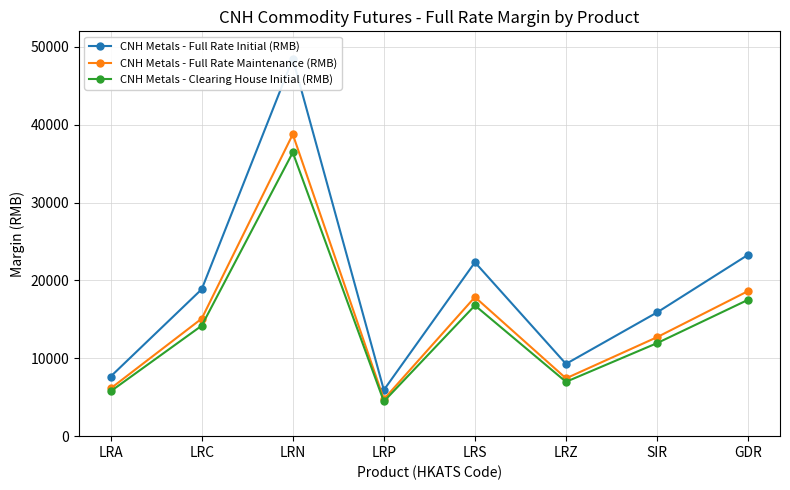

How many lines are shown in the chart?

3